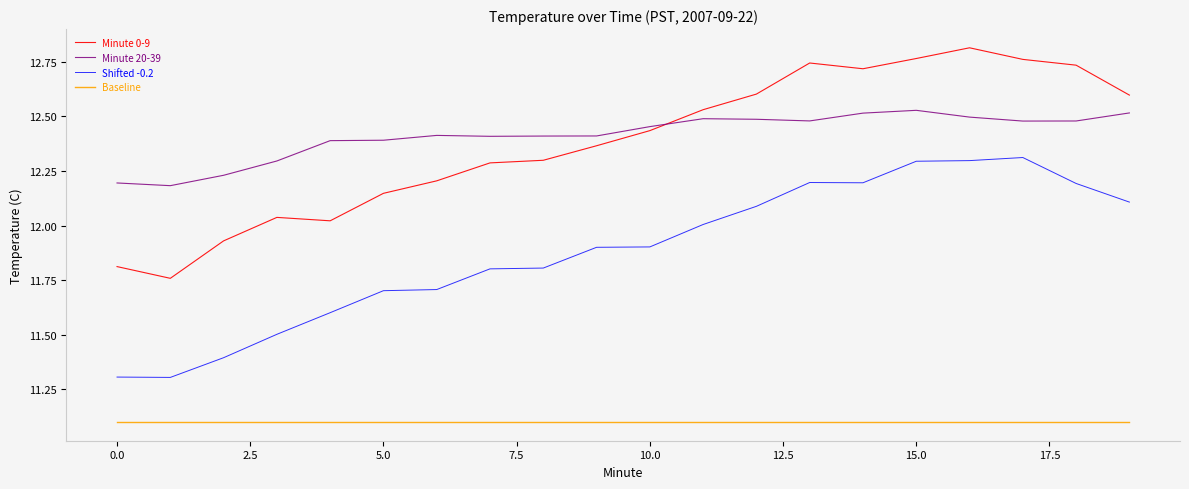

Which series has the widest spread of values?

Minute 0-9